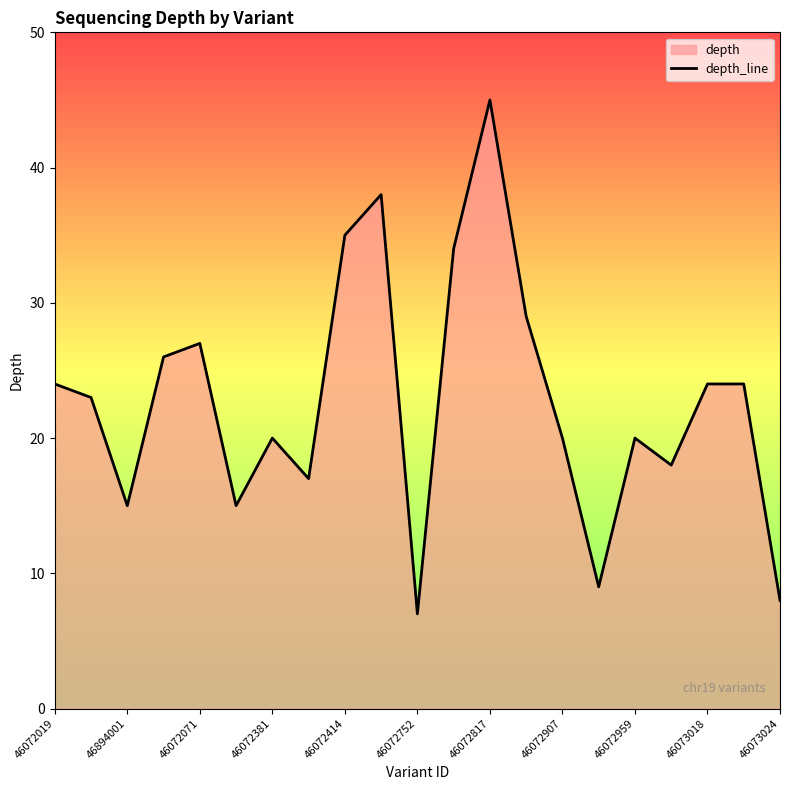

Count the number of values greater than 23.

10